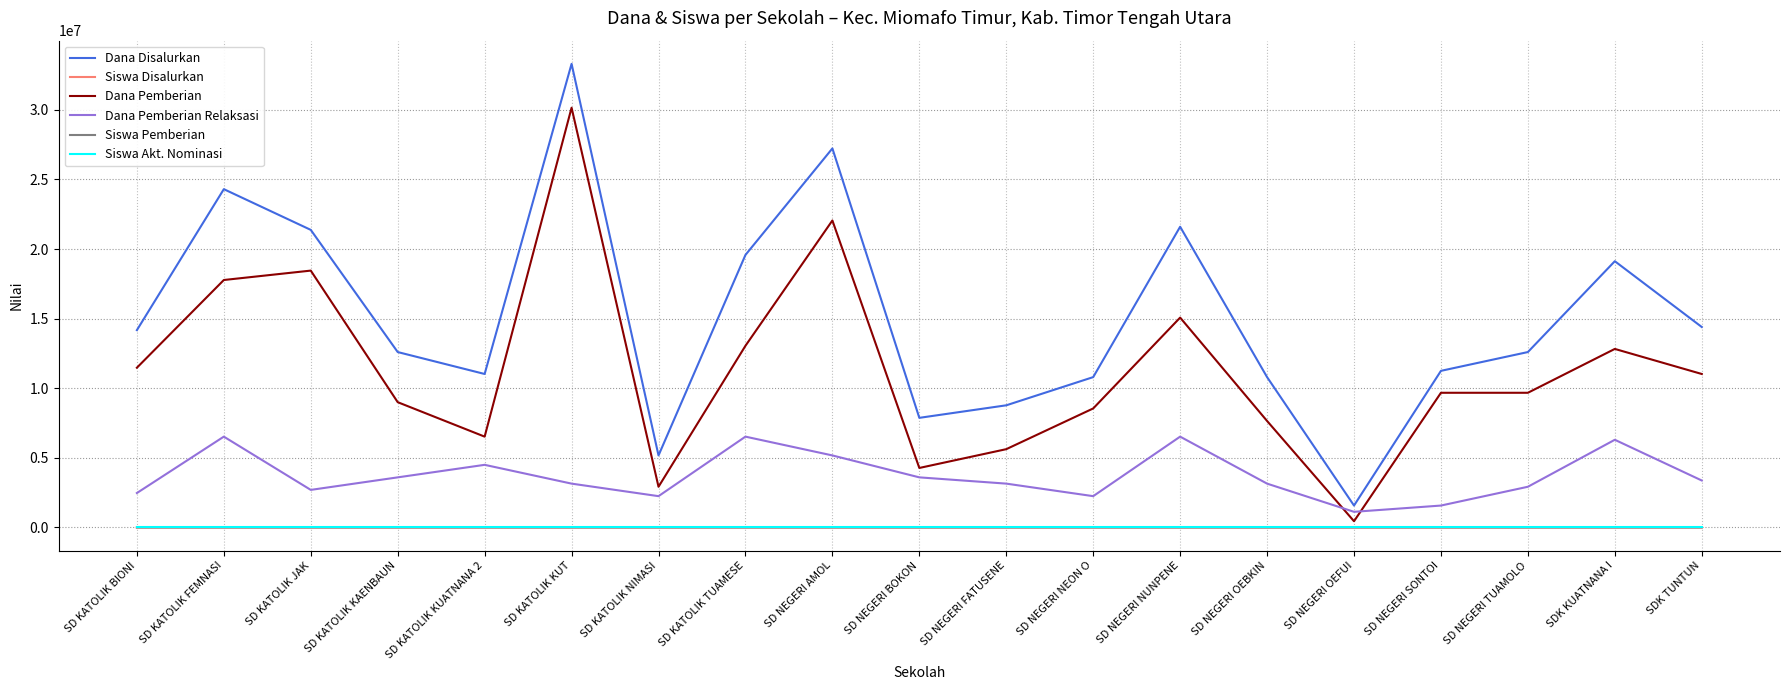

The Dana Pemberian series shows 17775000 at SD KATOLIK FEMNASI. True or false?

True